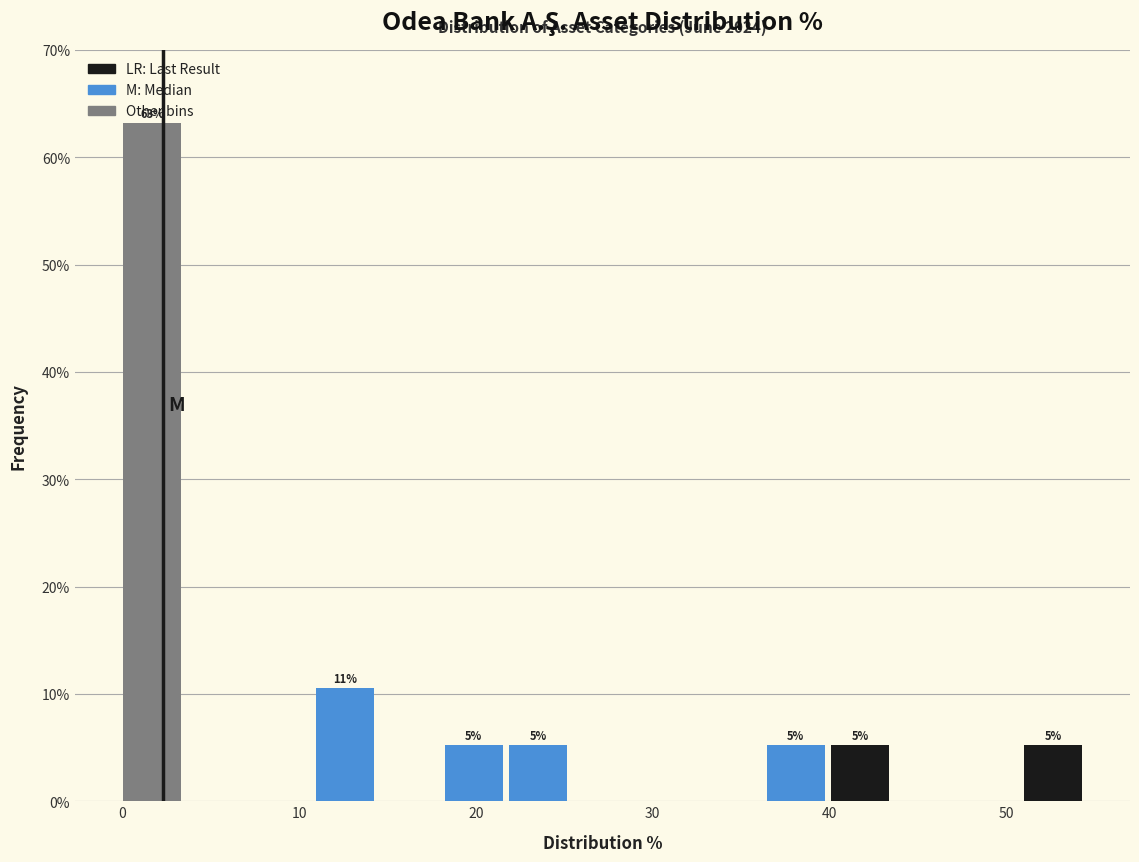

Around what value on the x-axis is the tallest bar? Give the approximate position of its centre, as read against the axis.

2